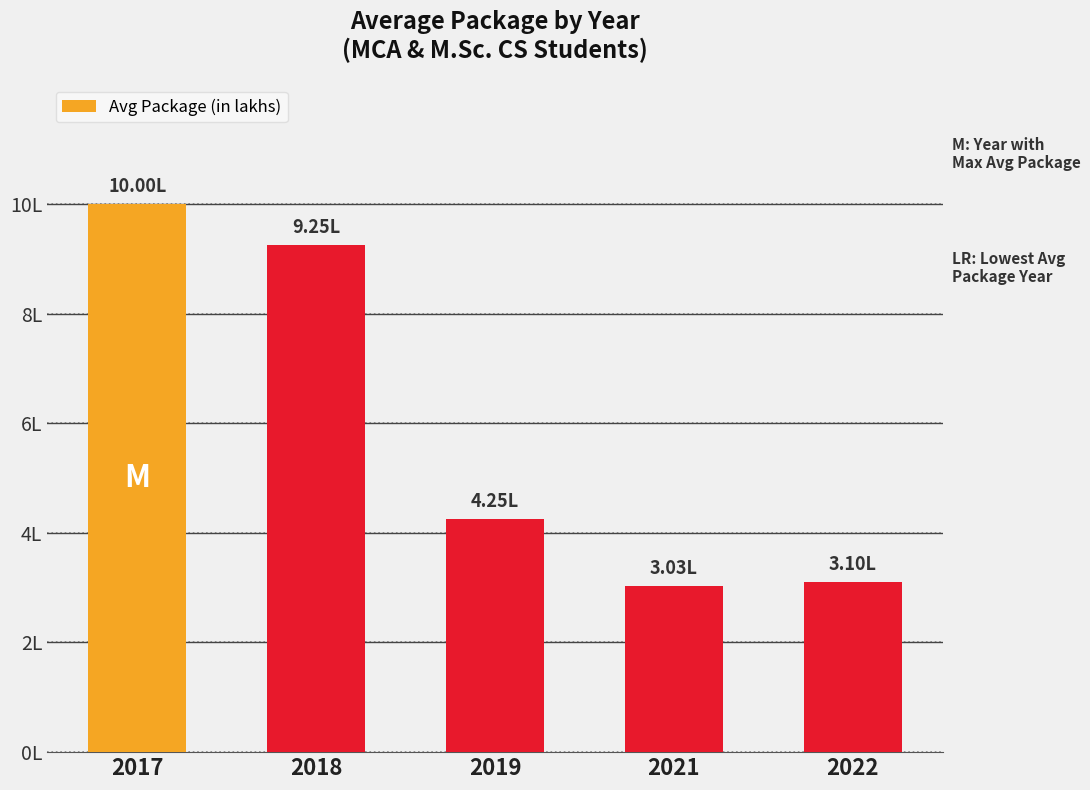

Is it true that the value at 2022 is 3.1?

True